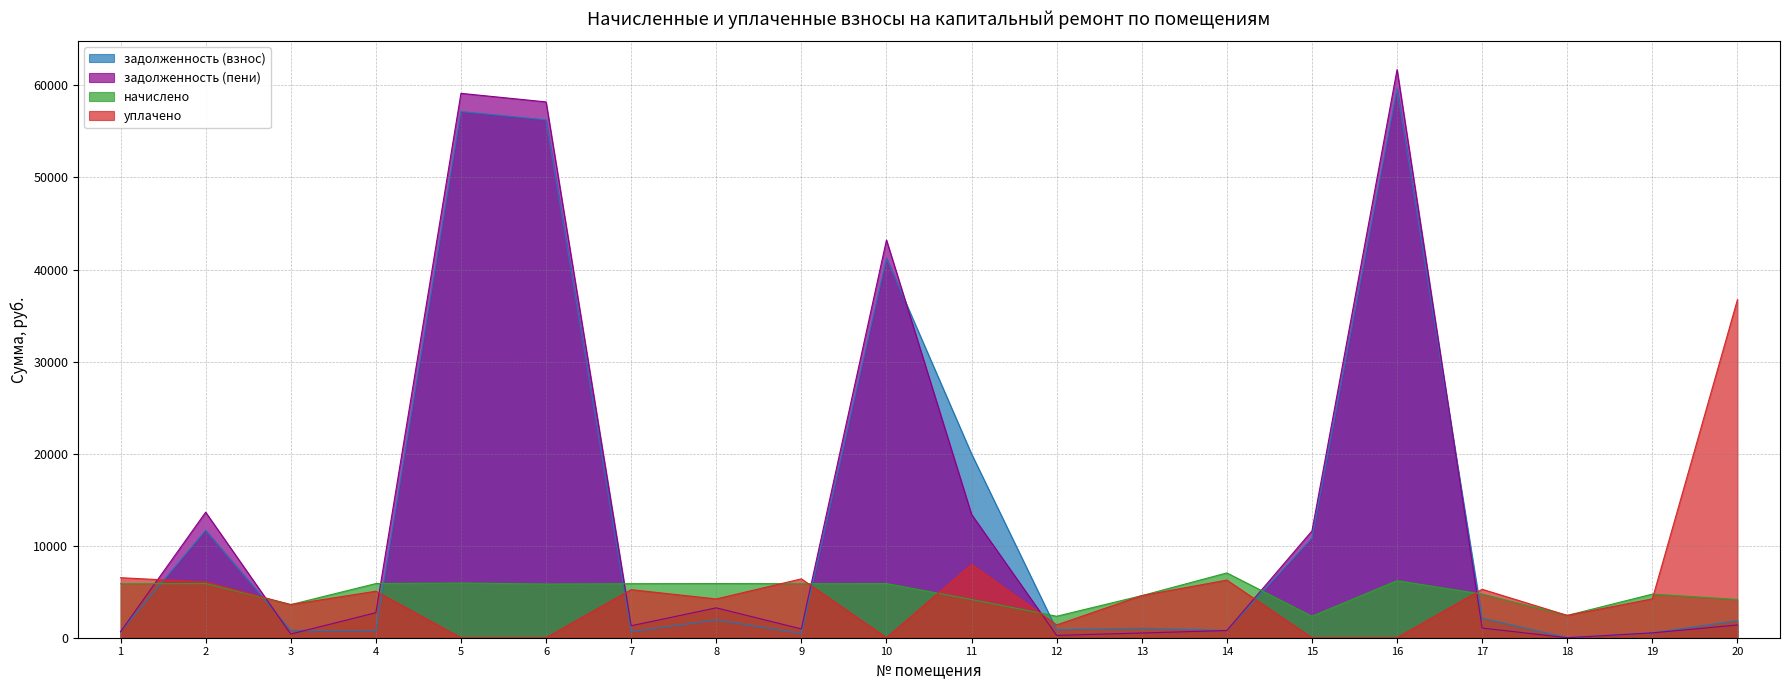

Rank the series at 7 from highest to lowest value.

начислено, уплачено, задолженность (пени), задолженность (взнос)